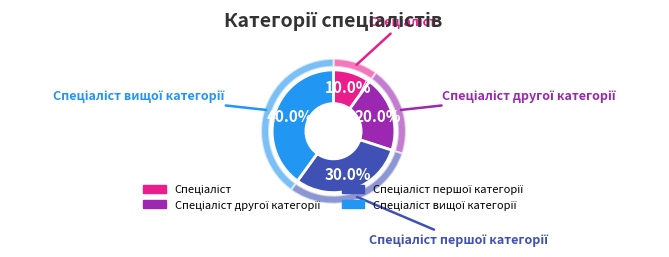

Which category has the biggest portion of the pie?

Спеціаліст вищої категорії